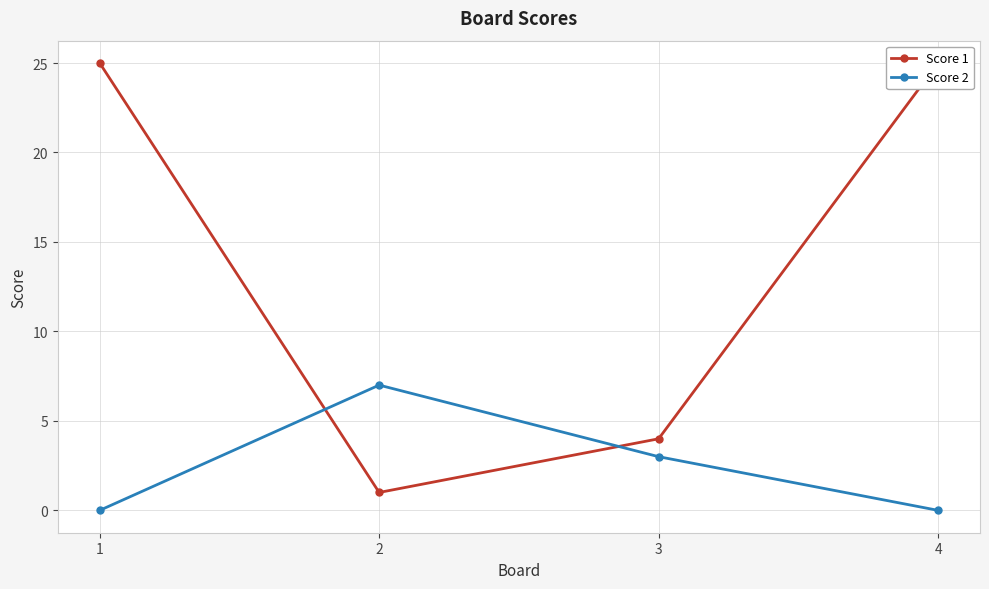

How many data points does each series have?

4